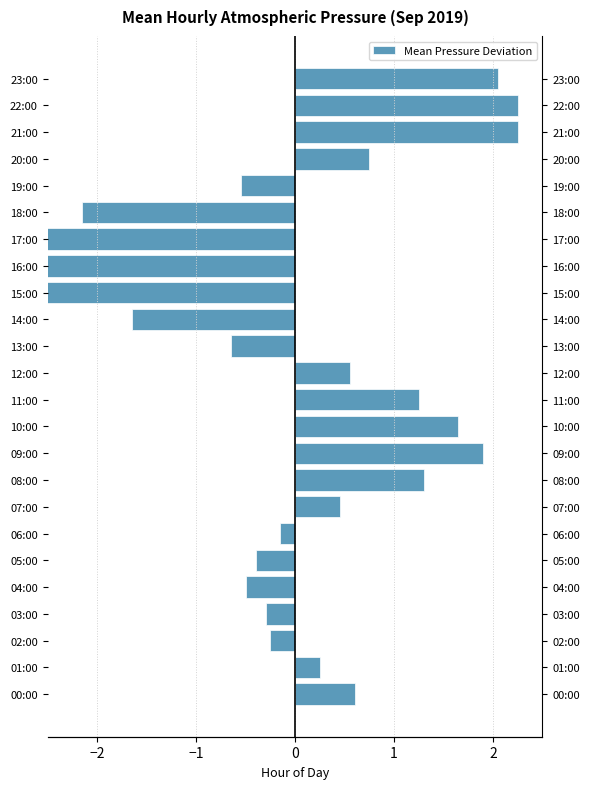

What is the difference between the maximum and minimum values?

5.5